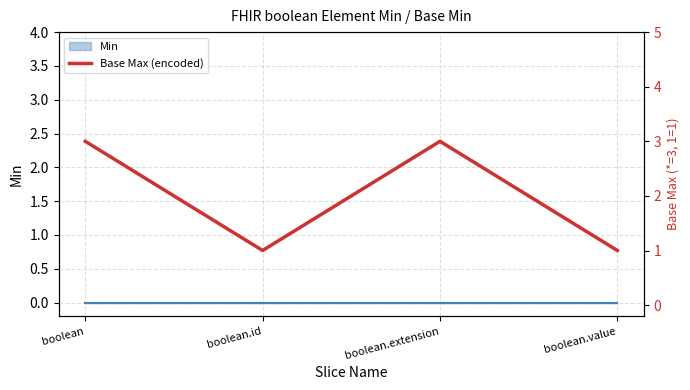

What position from the left is boolean.extension?

3